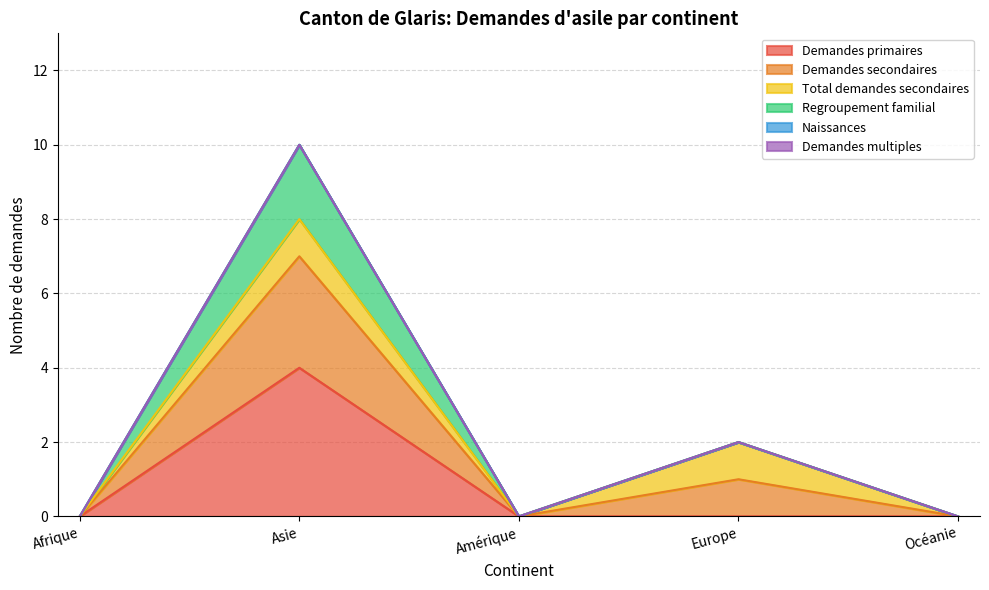

Is it true that Regroupement familial equals 5 at Afrique?

False